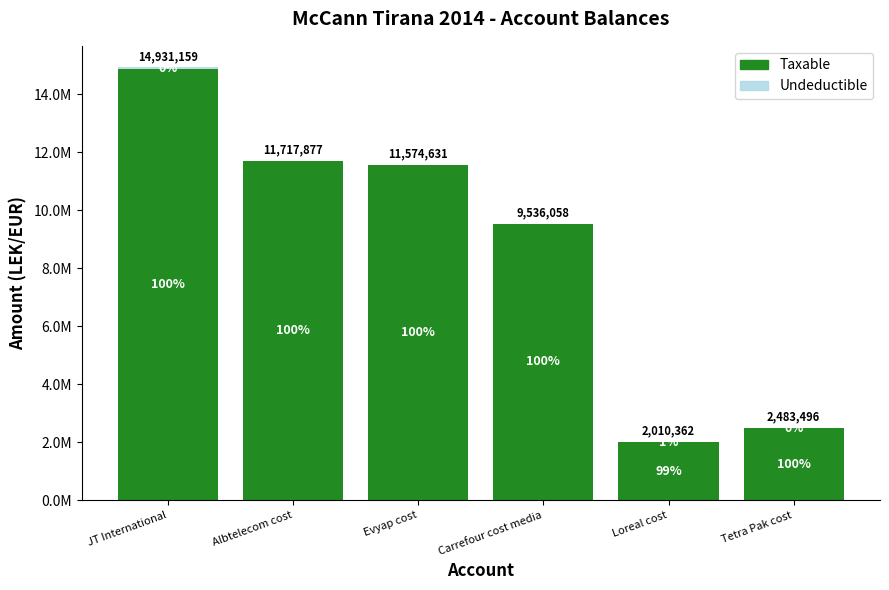

What is the difference between the maximum and minimum values in the Taxable series?

12895997.6